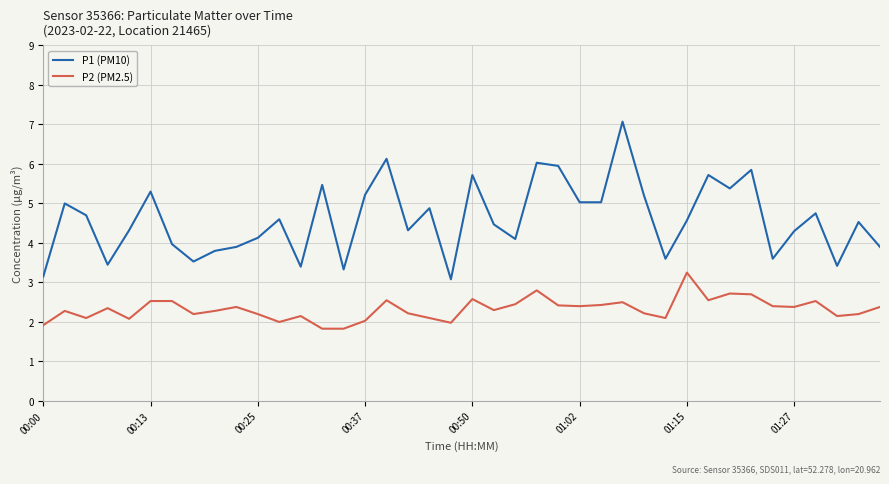

Rank the series by their average value, from lowest to highest.

P2 (PM2.5), P1 (PM10)